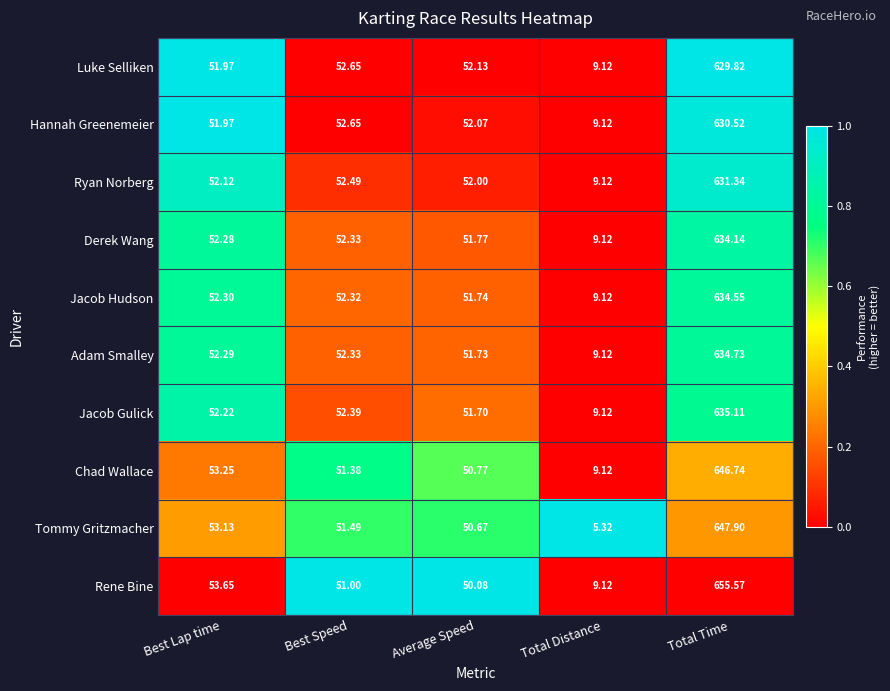

At which label does Rene Bine first exceed 51?

Best Lap time